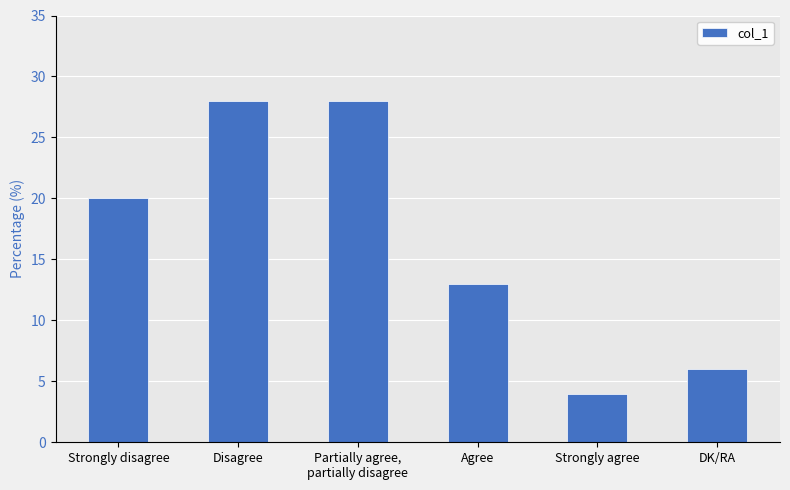

Reading left to right, extract all data points from this chart.

Strongly disagree=20	Disagree=28	Partially agree,
partially disagree=28	Agree=13	Strongly agree=4	DK/RA=6